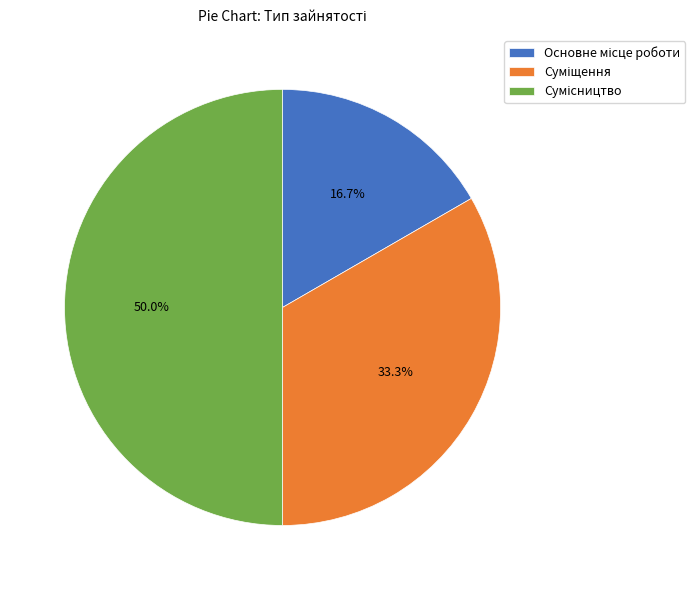

To the nearest percent, what is the average slice percentage?

33%